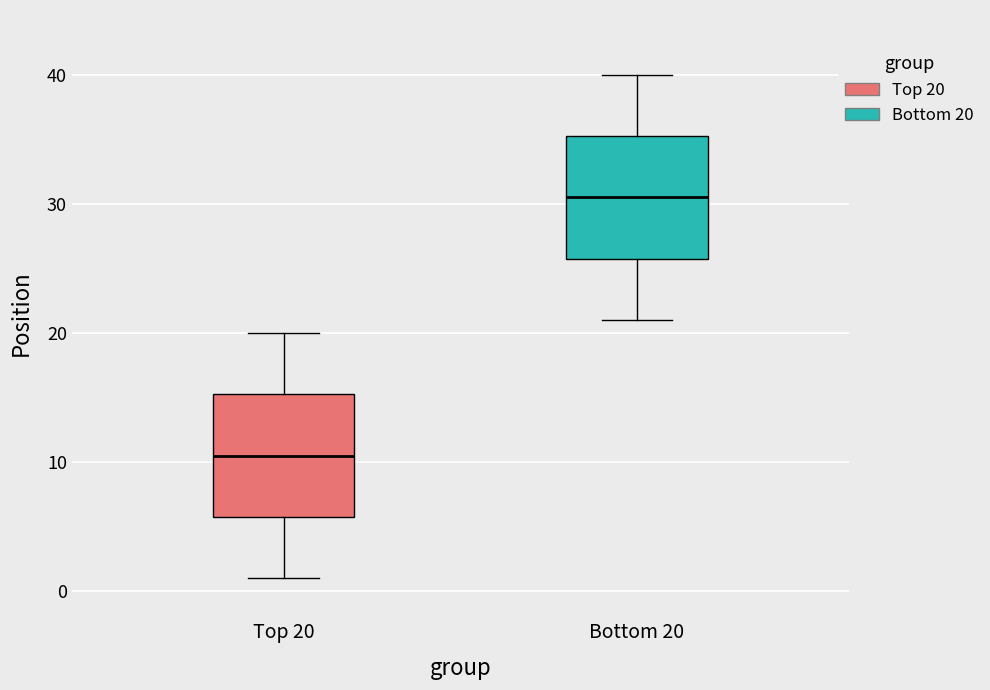

Where does the upper whisker of the box for Top 20 end on the y-axis? The values are not printed on the chart, so give them approximately, as read against the axis.

20